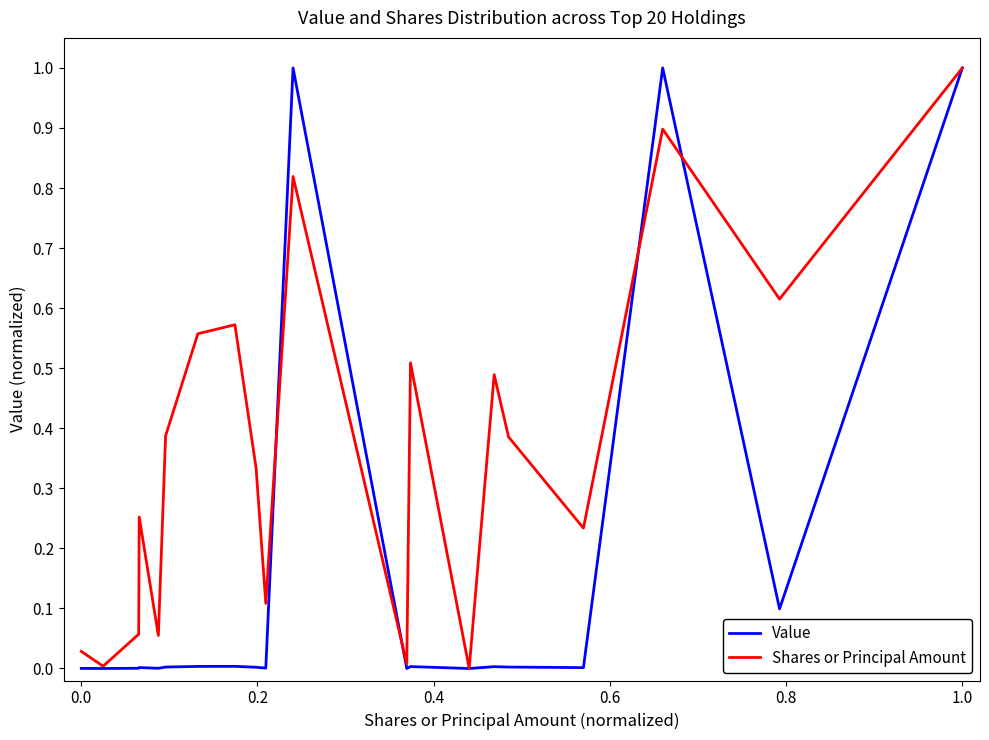

What is the greatest value displayed?

1.0